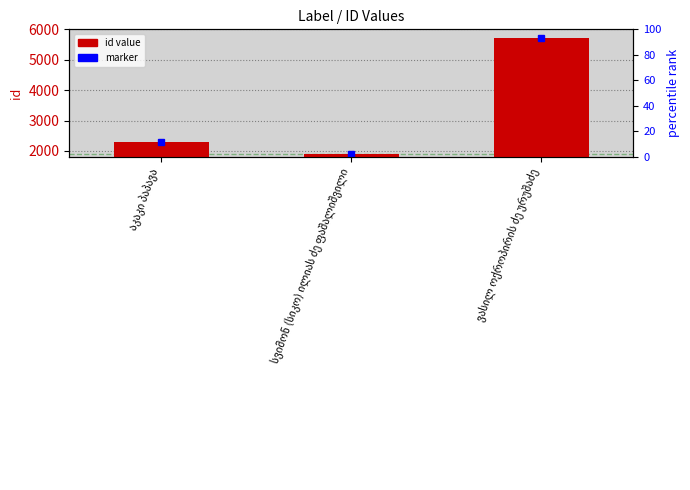

List the labels in order of value, largest first.

ვასილ ოქროპირის ძე ურუშაძე, აკაკი პაპავა, სვიმონ (სიკო) ილიას ძე ფაშალიშვილი